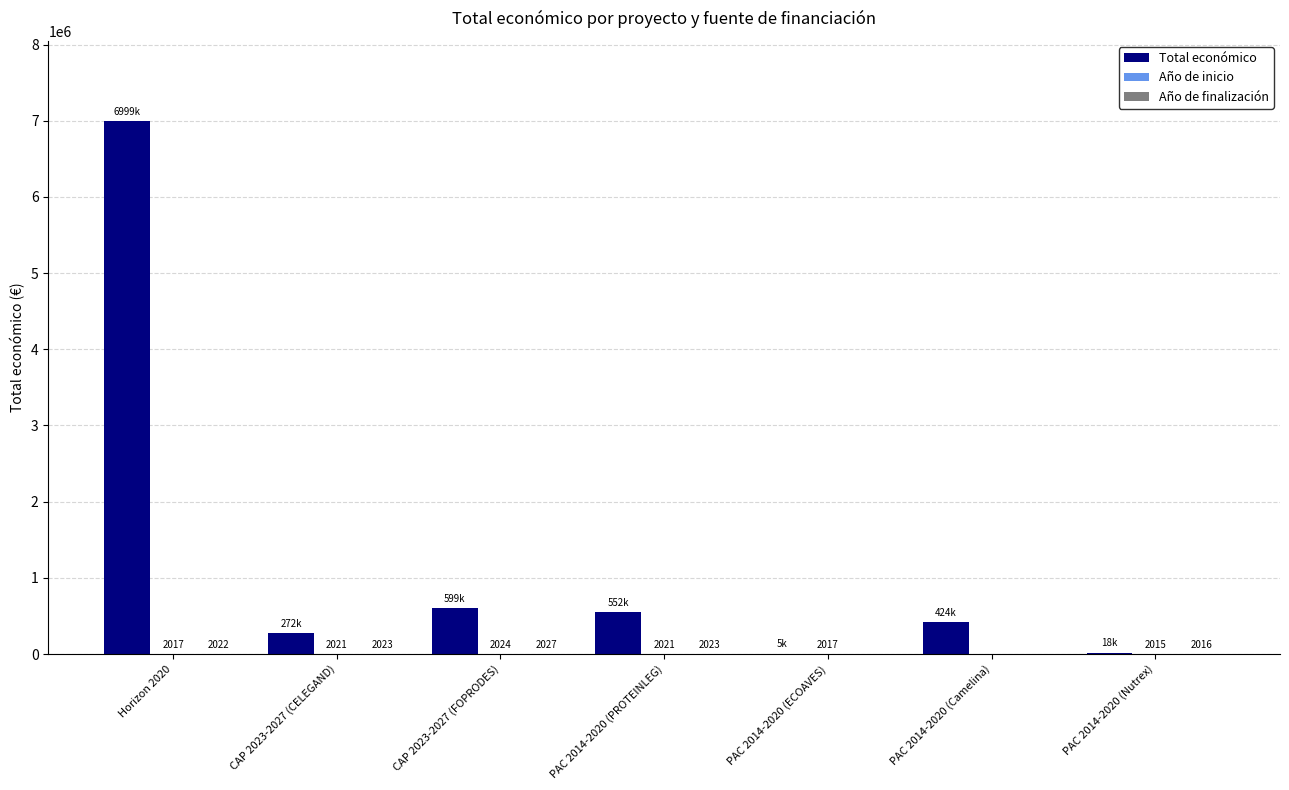

Which series has the largest total across all categories?

Total económico